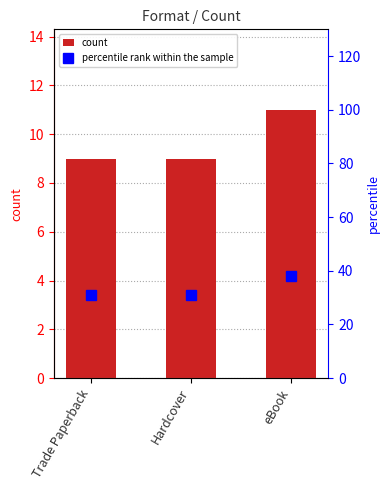

Count the number of values greater than 9.

1